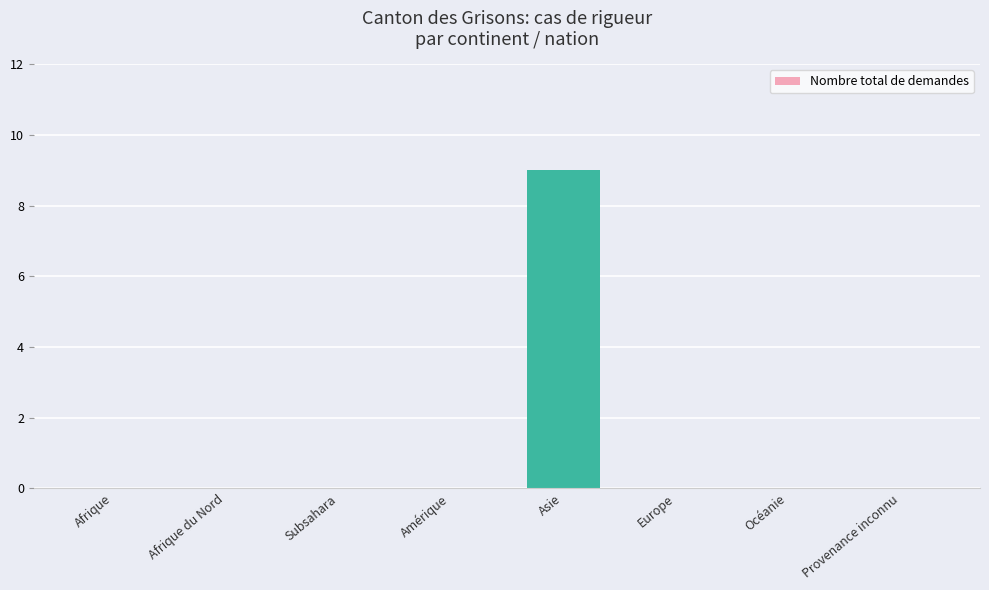

The value at Europe is 0. True or false?

True